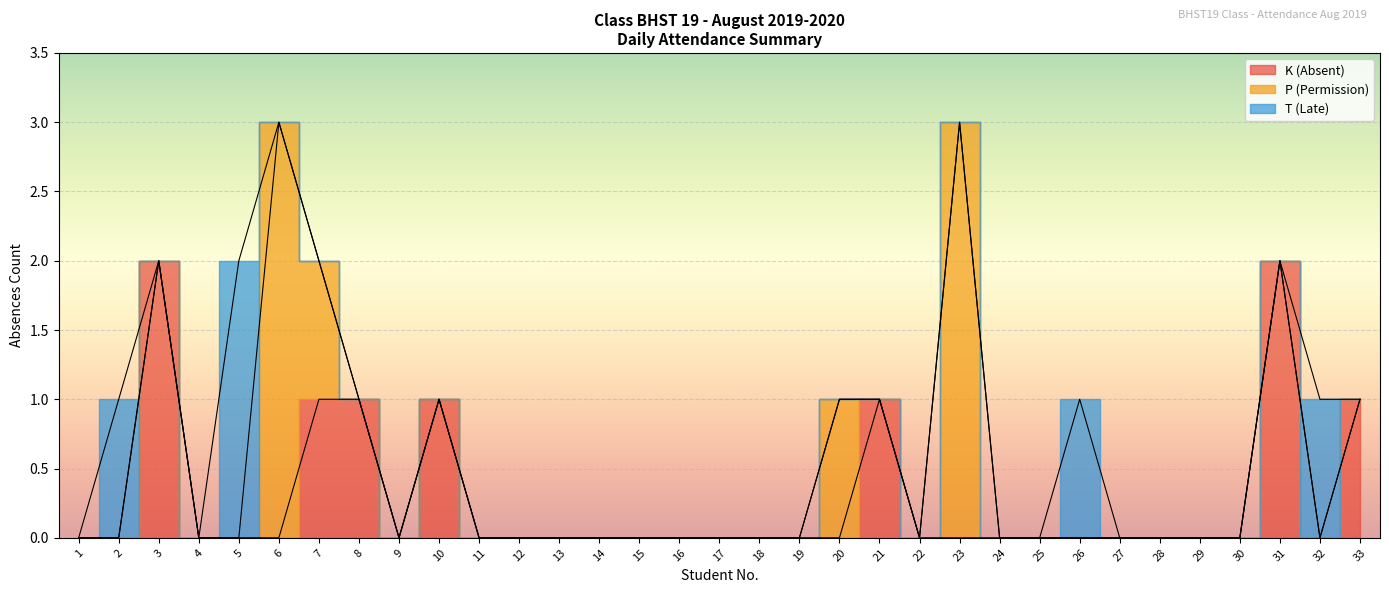

In T (Late), how many points are higher than both neighbors (excluding endpoints)?

4